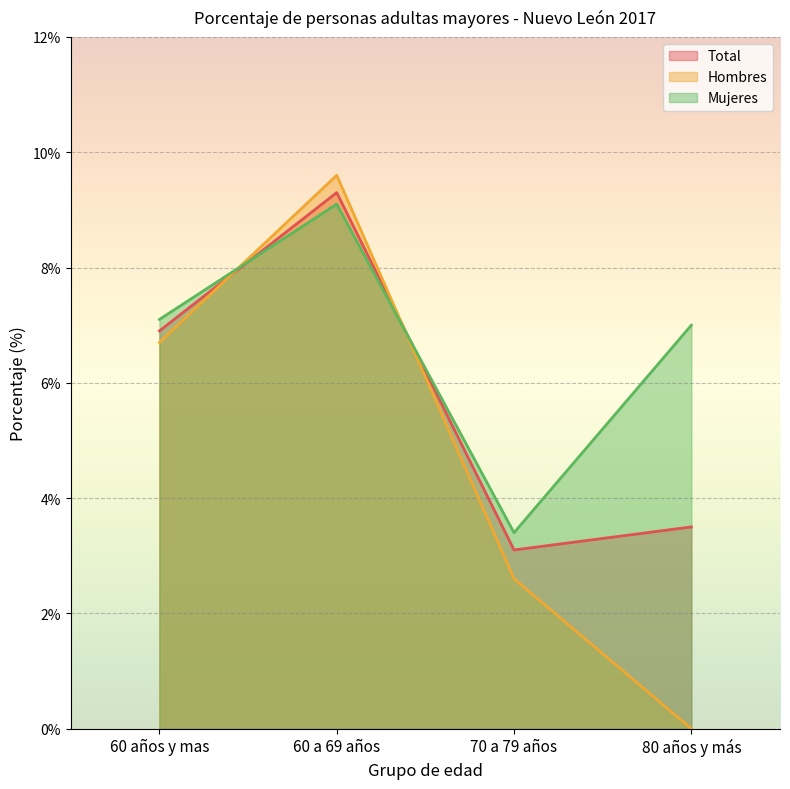

Rank the series by their maximum value, from lowest to highest.

Mujeres, Total, Hombres